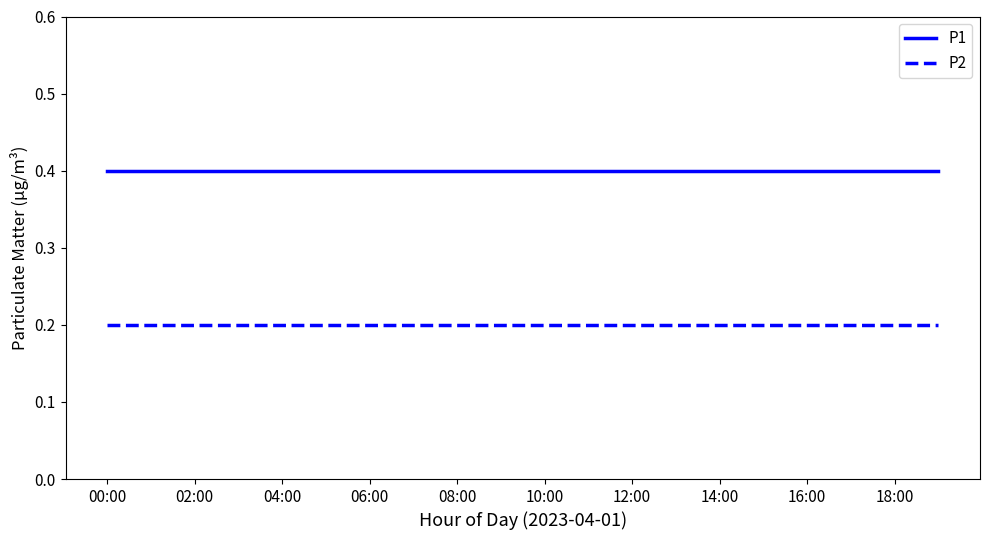

True or false: P1 and P2 cross at least once.

False